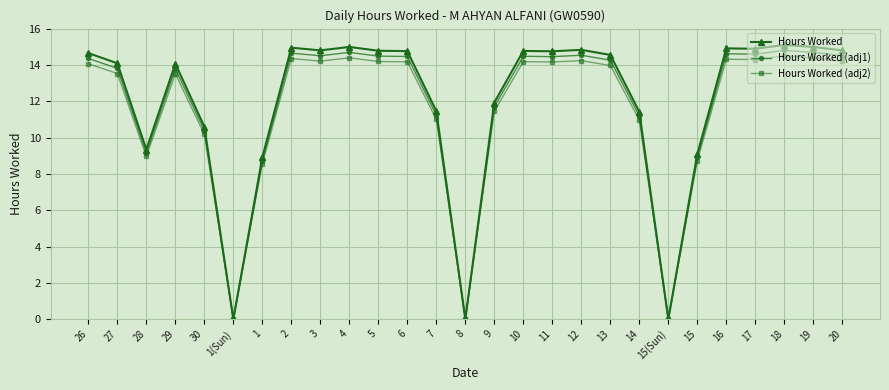

Does the chart display data point markers on the line(s)?

Yes